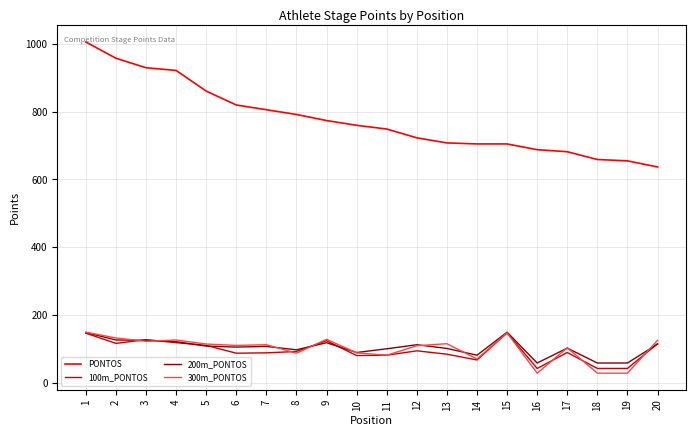

True or false: 200m_PONTOS and PONTOS cross at least once.

False